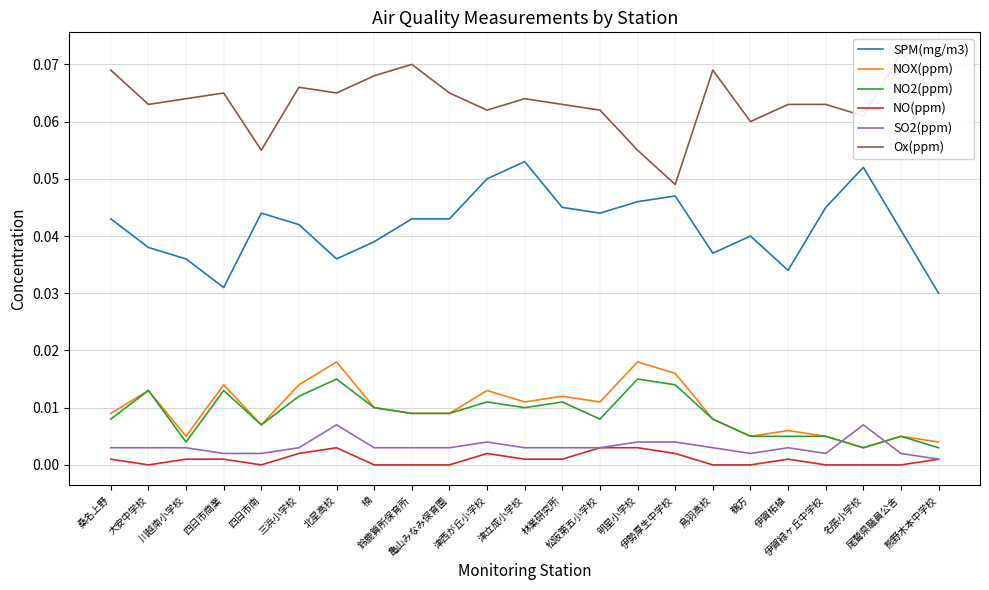

How many categories are shown in the chart?

23